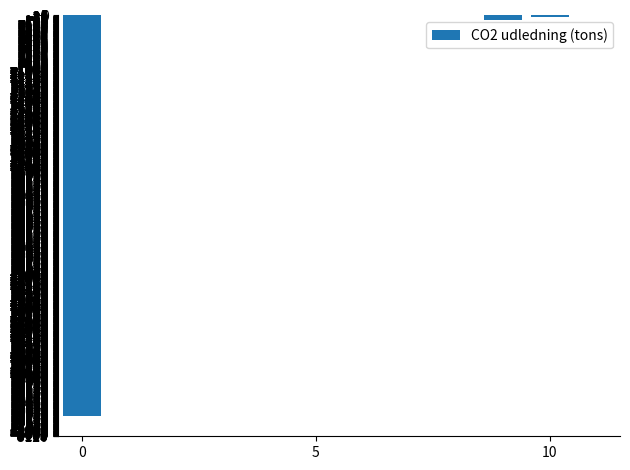

How many series are shown in this chart?

1